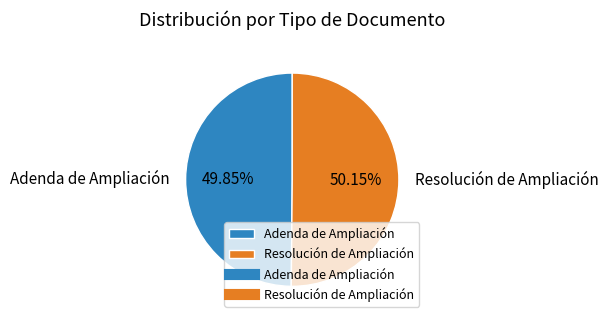

How many segments does this pie chart have?

2